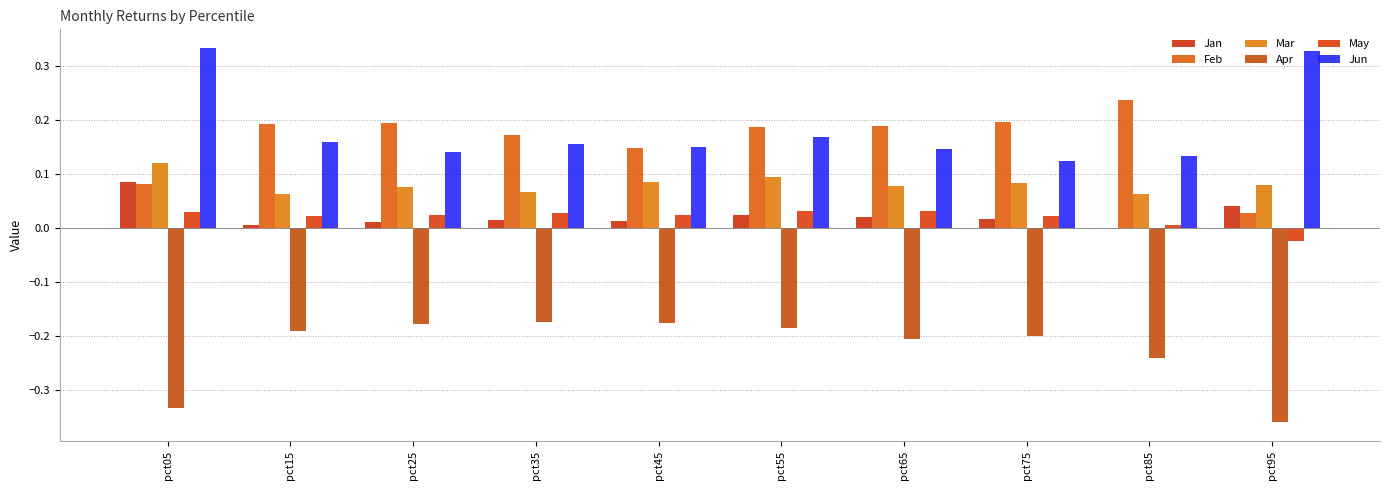

What is the difference between the second highest and second lowest values in the Jun series?

0.2